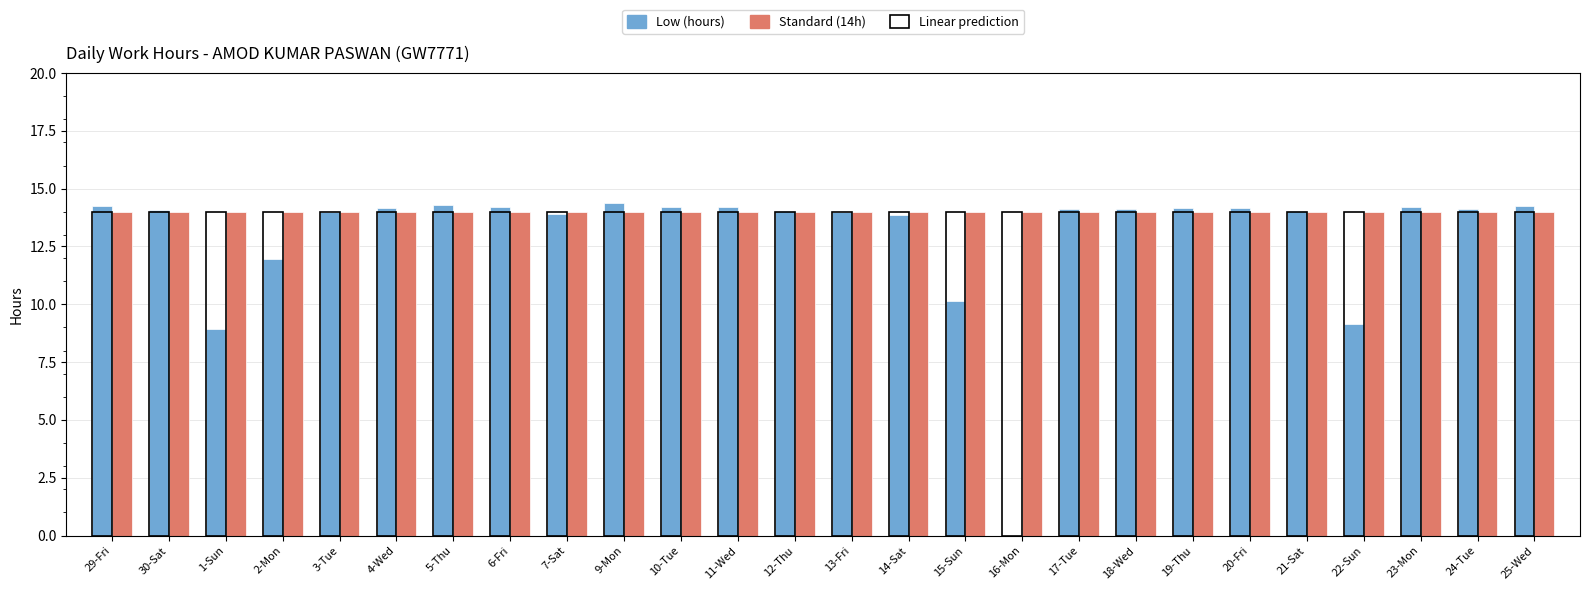

What is the sum of all Linear prediction values?

364.0